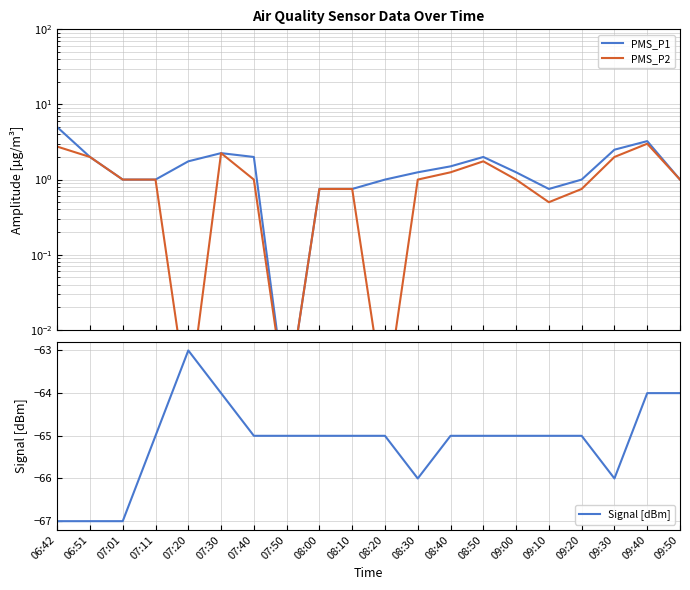

Reading left to right, list all the values displayed in this chart.

PMS_P1: 5.0	2.0	1.0	1.0	1.8	2.2	2.0	0.0	0.8	0.8	1.0	1.2	1.5	2.0	1.2	0.8	1.0	2.5	3.2	1.0
PMS_P2: 2.8	2.0	1.0	1.0	0.0	2.2	1.0	0.0	0.8	0.8	0.0	1.0	1.2	1.8	1.0	0.5	0.8	2.0	3.0	1.0
Signal [dBm]: -67.0	-67.0	-67.0	-65.0	-63.0	-64.0	-65.0	-65.0	-65.0	-65.0	-65.0	-66.0	-65.0	-65.0	-65.0	-65.0	-65.0	-66.0	-64.0	-64.0